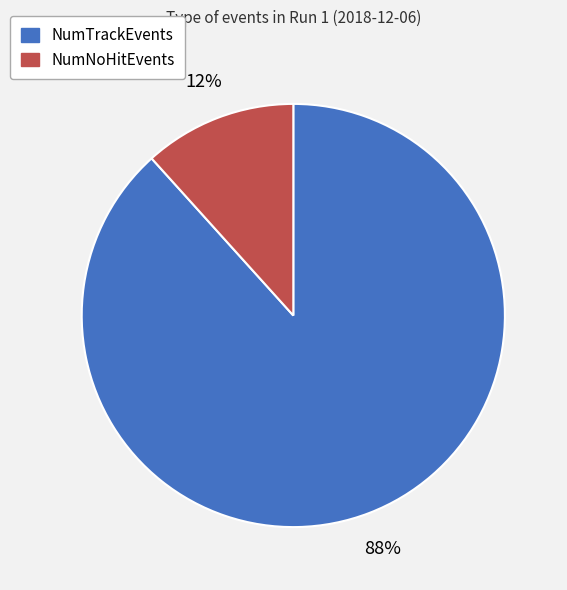

Combined, do NumTrackEvents and NumNoHitEvents account for over 50%?

Yes